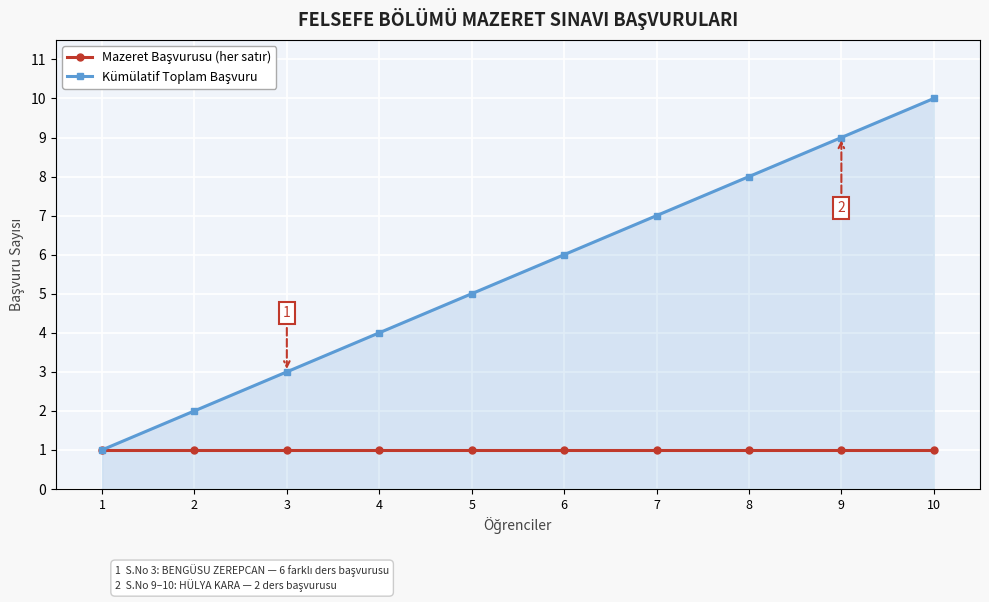

At which category is the sum across all series the highest?

10